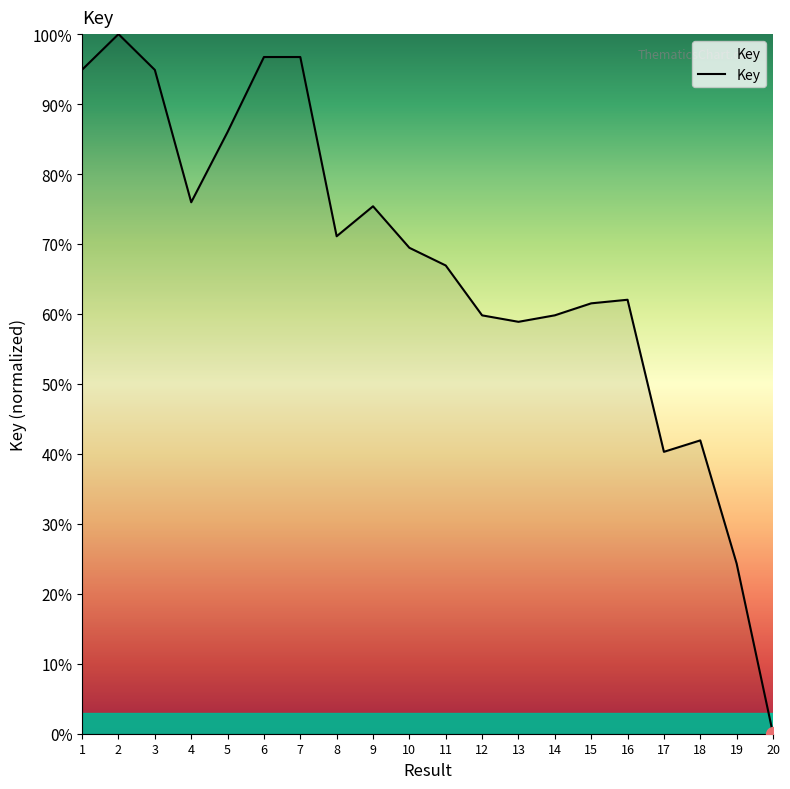

What is the difference between the maximum and minimum values?

100.0